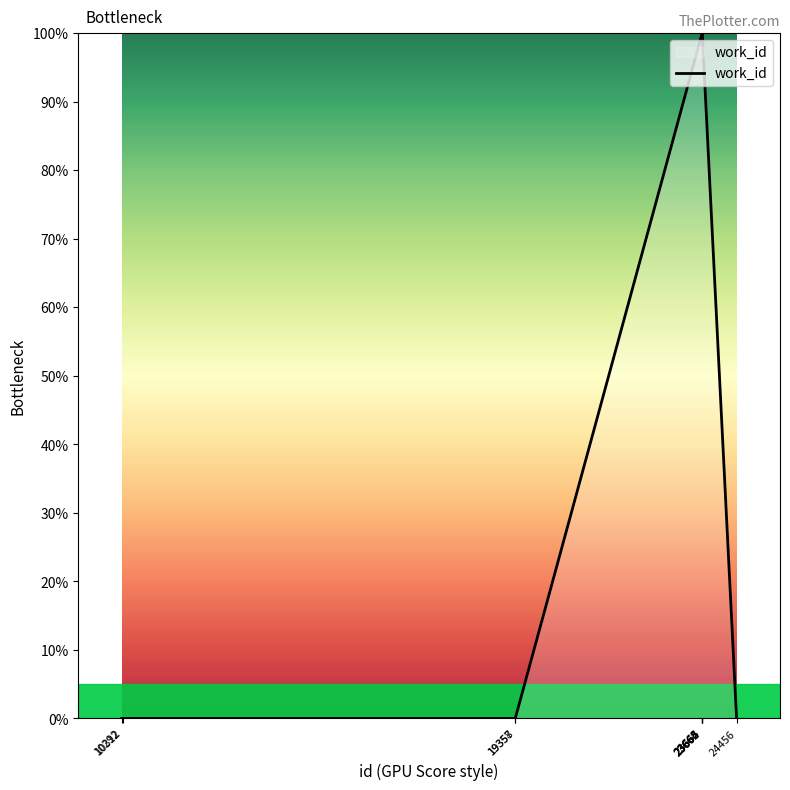

What is the difference between the maximum and minimum values?

100